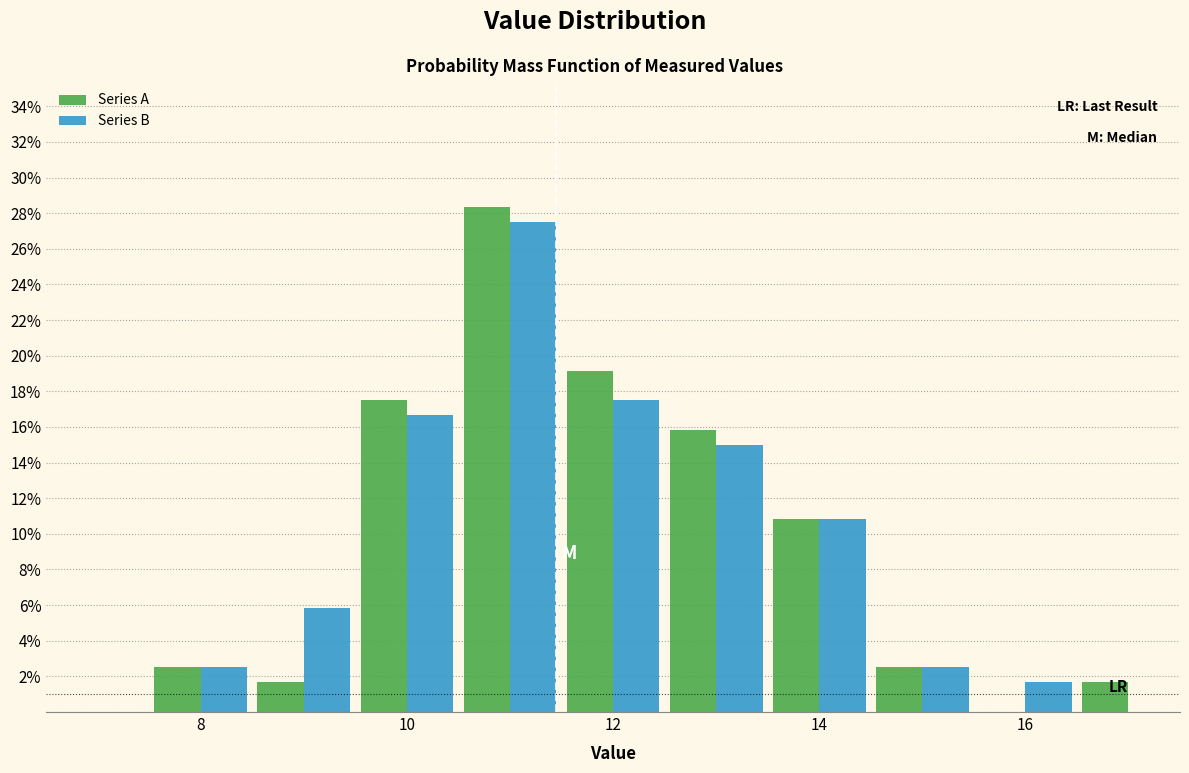

What is the height of the Series B bar covering 10.5 to 11.5 on the x-axis? Neither the bar edges nor the heights are printed on the chart, so give them approximately, as read against the axes.

27.6